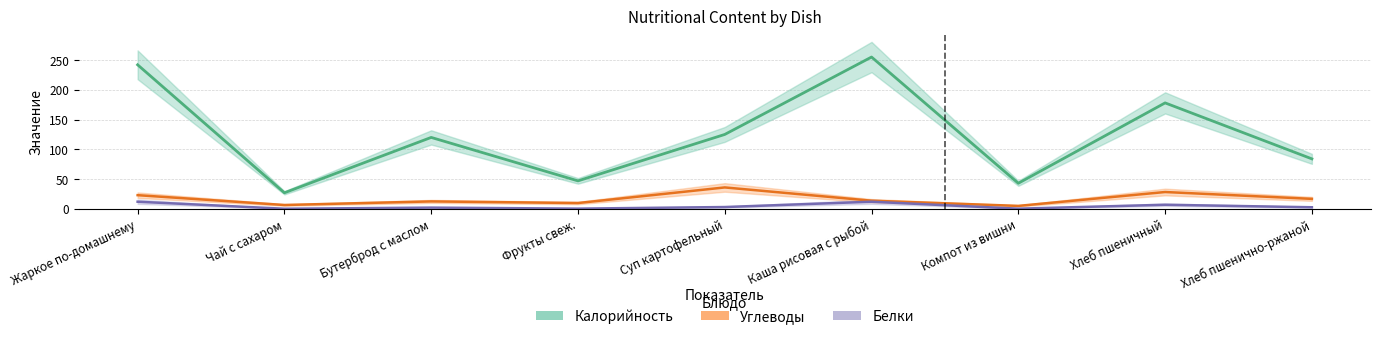

Between Фрукты свеж. and Хлеб пшеничный, which series saw the biggest shift?

Калорийность